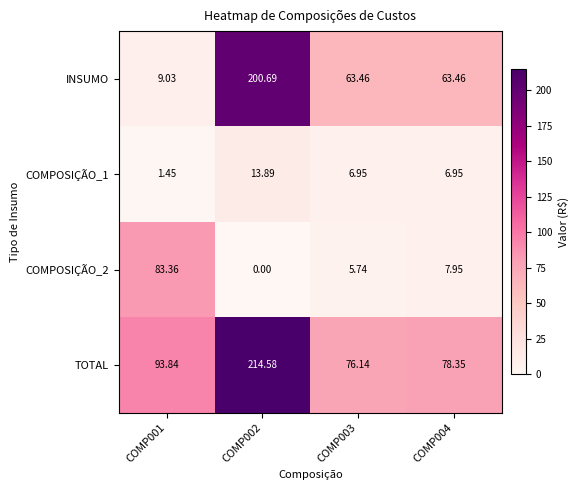

Which series changed the most between COMP002 and COMP004?

INSUMO